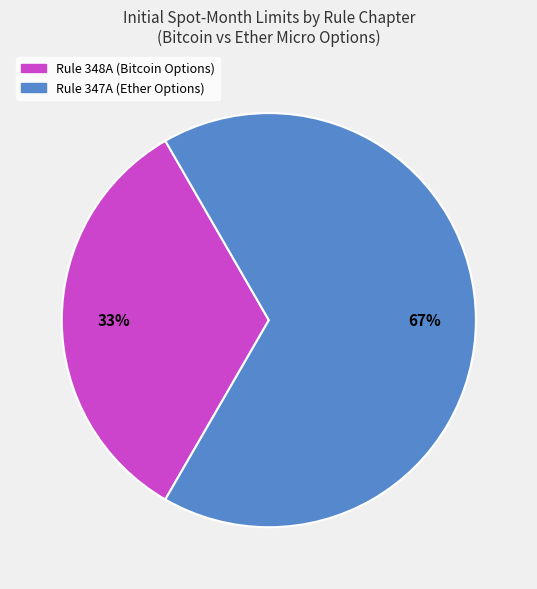

How many segments does this pie chart have?

2